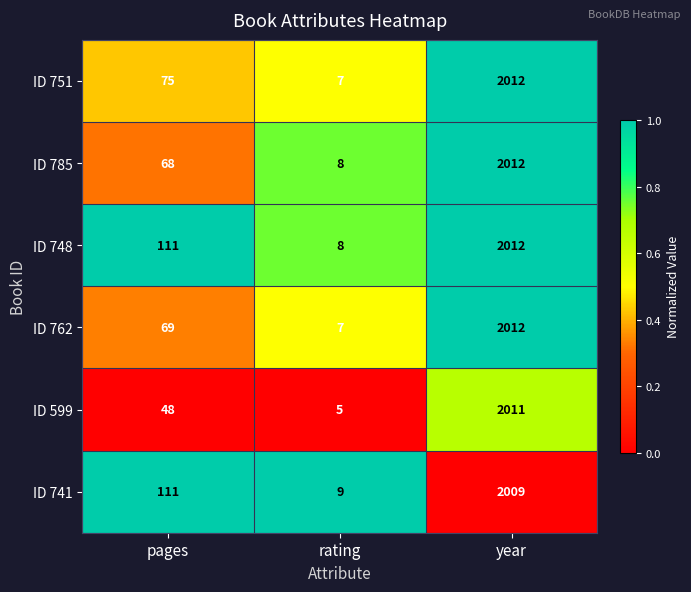

What is the highest value of the ID 762 series?

2012